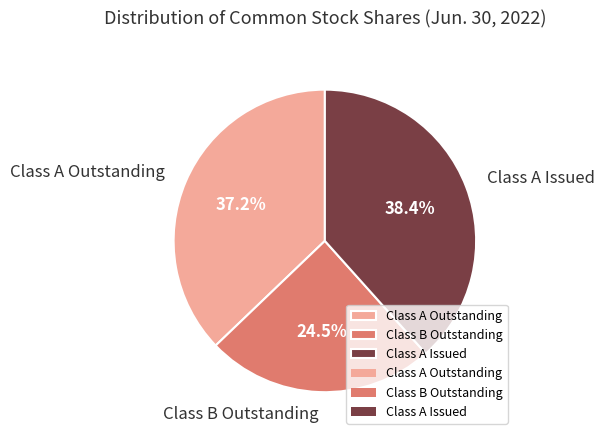

Count the number of slices in the pie.

3